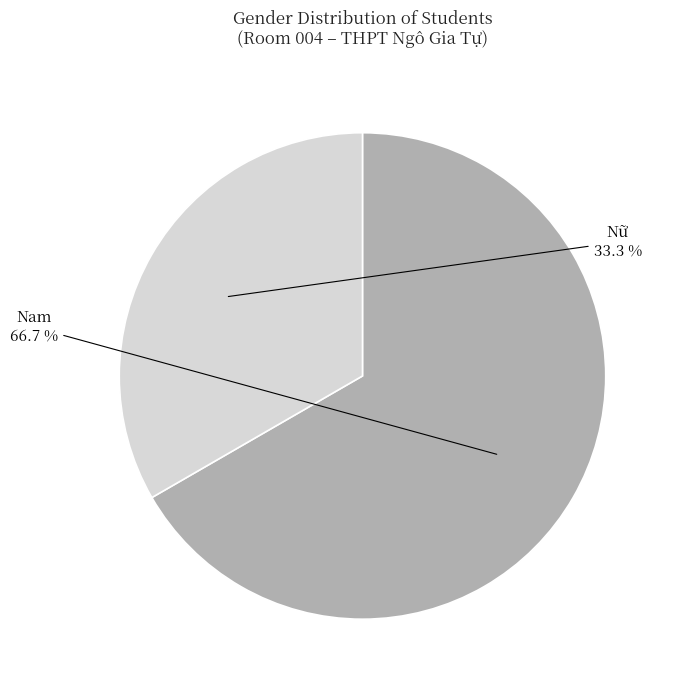

Approximately how many times larger is the value at Nữ compared to Nam?

0.5